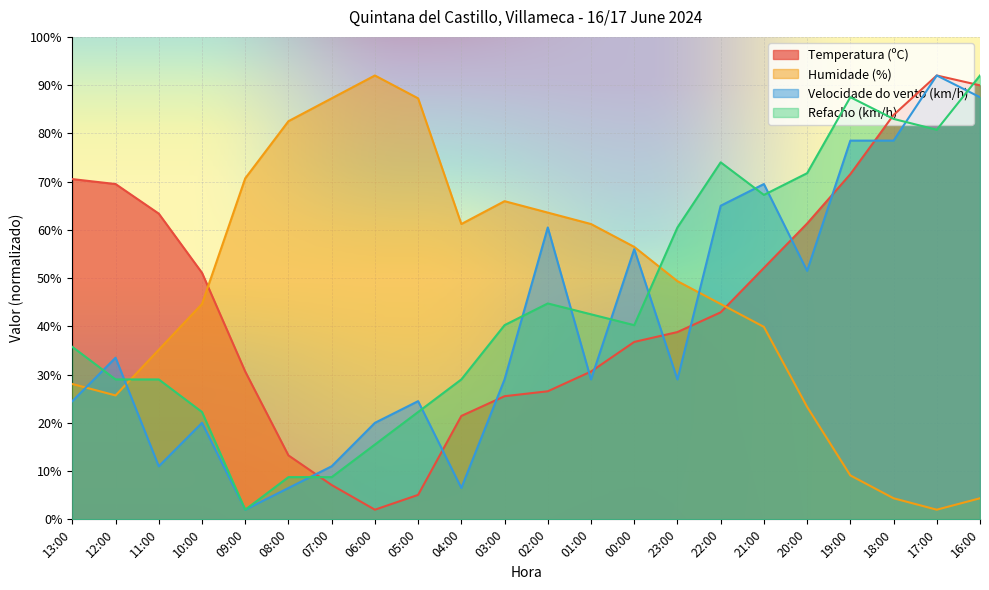

How many intersections are there between Humidade (%) and Velocidade do vento (km/h)?

3